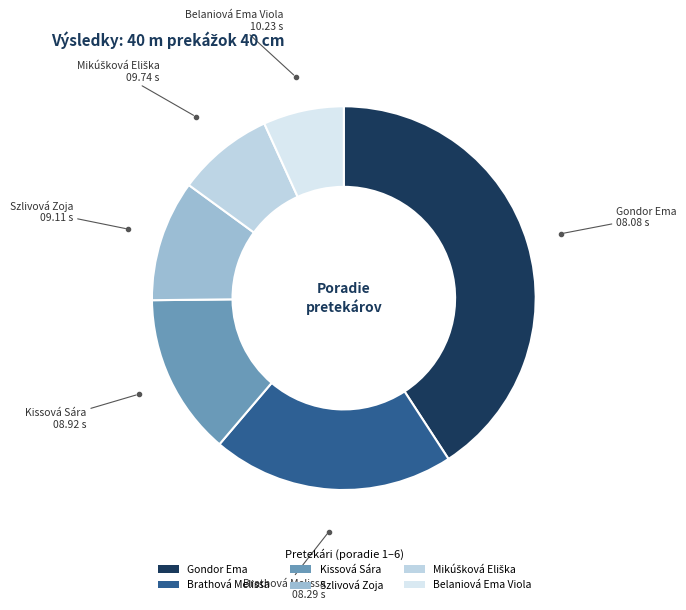

Between Gondor Ema and Kissová Sára, which is larger?

Gondor Ema